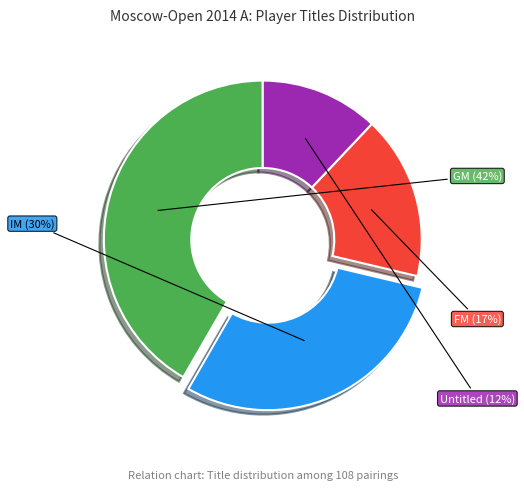

How many segments does this pie chart have?

4